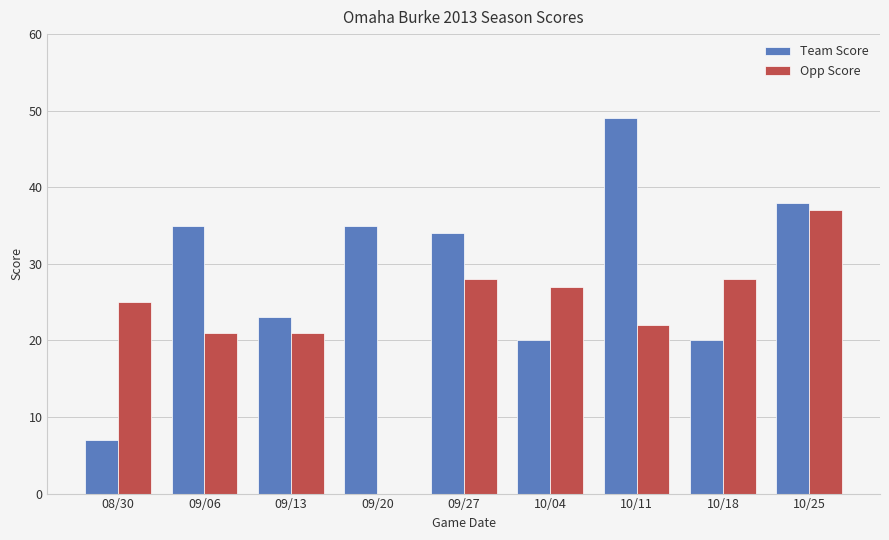

What is the sum of the Opp Score values at 09/13 and 10/11?

43